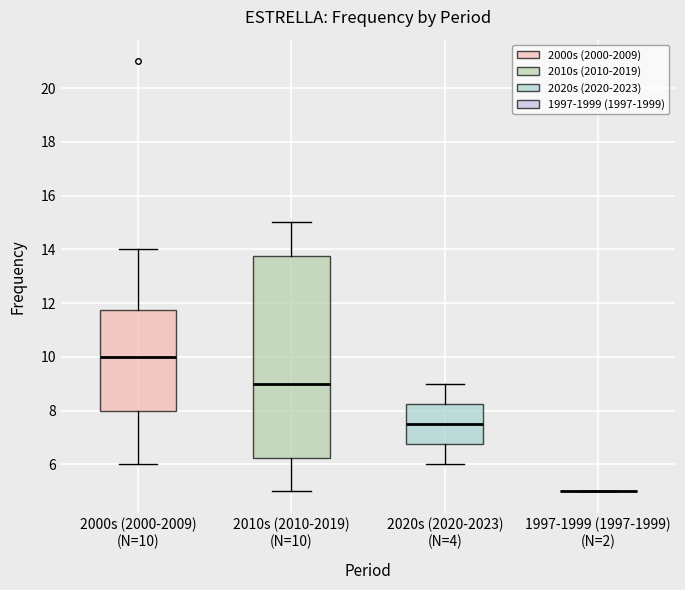

Reading left to right, read every box against the y-axis: the position of its median line, the range the box covers, and the ends of its whiskers. The values are not printed on the chart, so give them approximately, as read against the axis.

2000s (2000-2009) (N=10): median 10.0, box 8.0 to 11.8, whiskers 6.0 to 14.0
2010s (2010-2019) (N=10): median 9.0, box 6.2 to 13.8, whiskers 5.0 to 15.0
2020s (2020-2023) (N=4): median 7.6, box 6.8 to 8.2, whiskers 6.0 to 9.0
1997-1999 (1997-1999) (N=2): box collapsed to a line at 5.0, whiskers 5.0 to 5.0